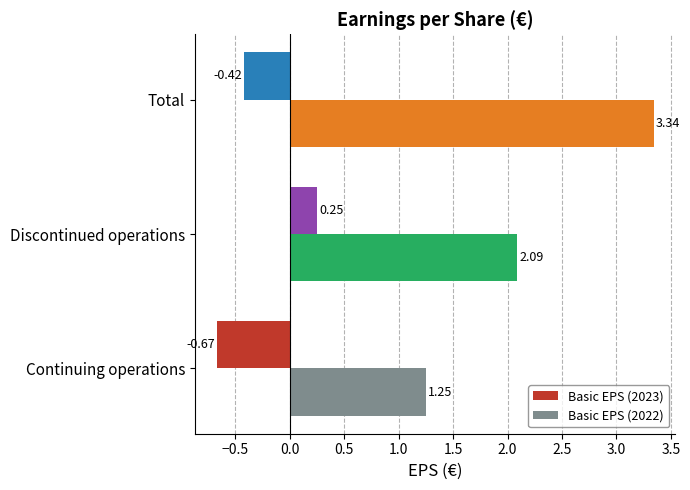

Which series has the largest total across all categories?

Basic EPS (2022)